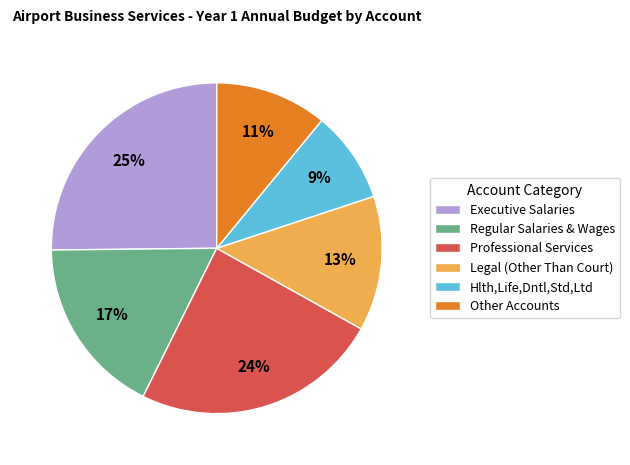

Is there any slice that represents more than half of the pie?

No